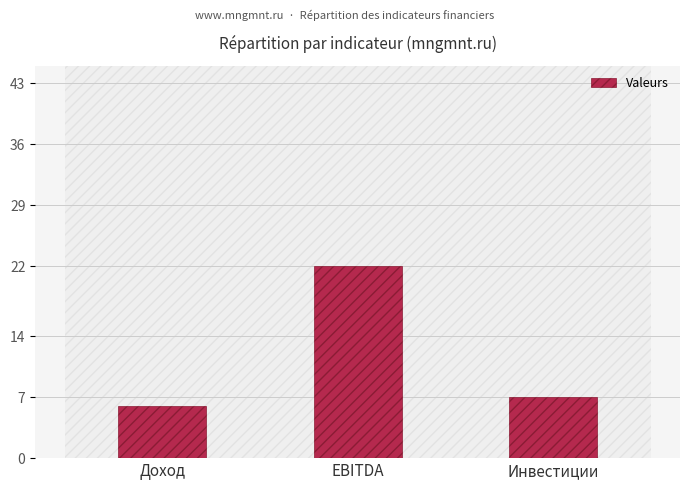

Reading right to left, extract all data points from this chart.

7	22	6